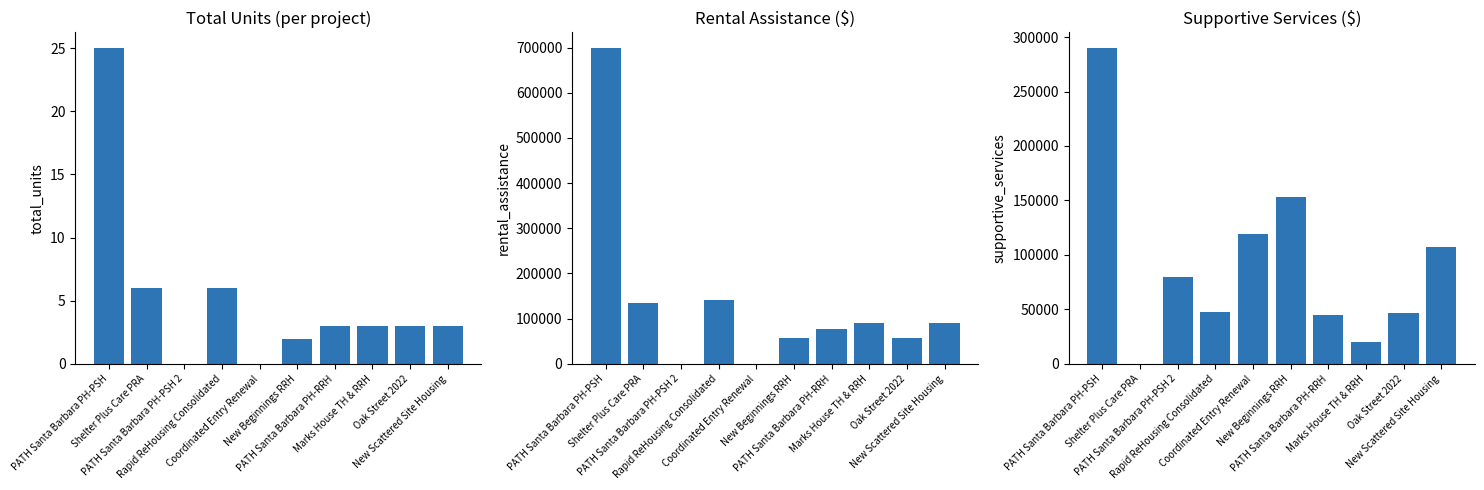

Is it true that Total Units equals 42 at PATH Santa Barbara PH-PSH?

False